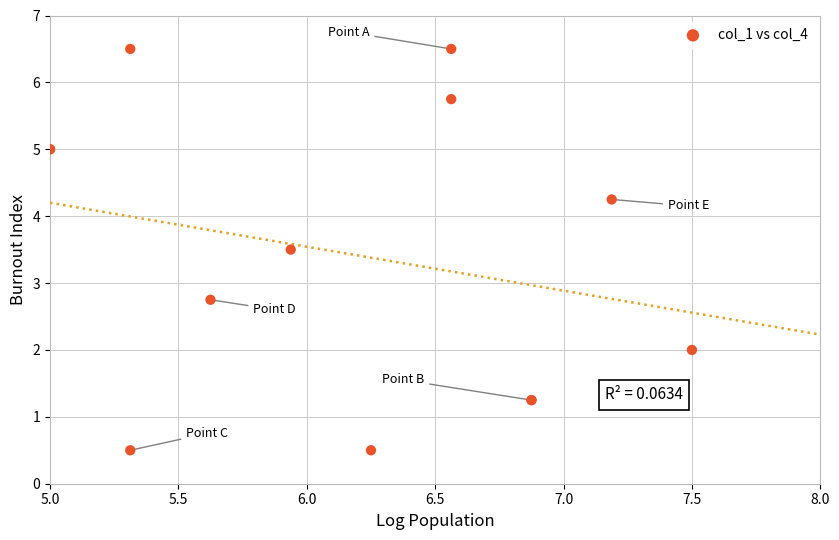

What Y value in the scatter plot is closest to 3?

2.8